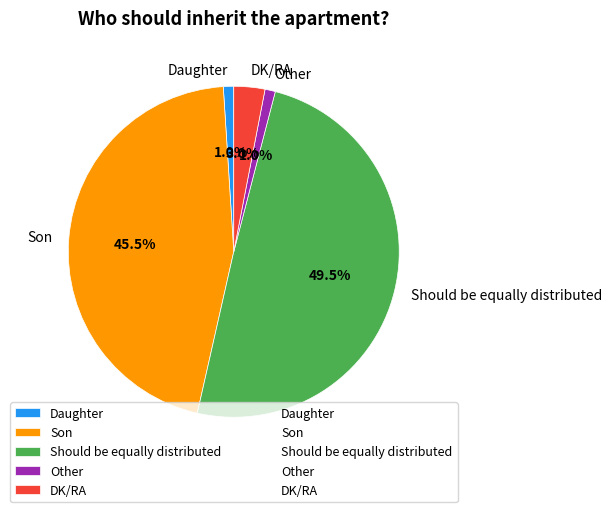

What is the largest slice in the pie chart?

Should be equally distributed